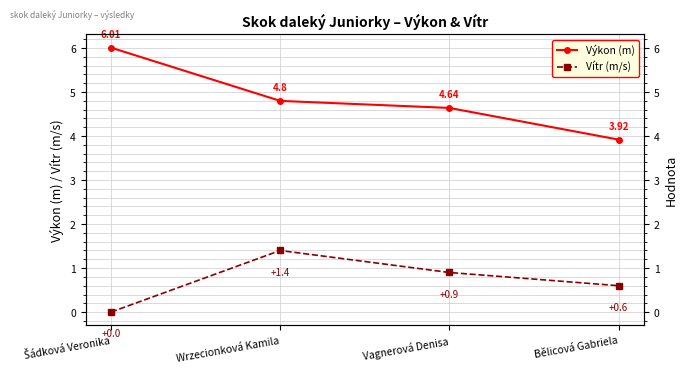

The Vítr (m/s) series shows 1.4 at Wrzecionková Kamila. True or false?

True